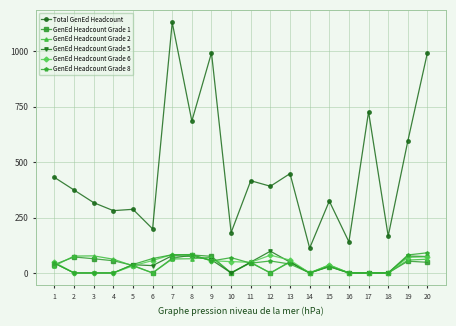

The value of GenEd Headcount Grade 6 at 20 is 73. True or false?

True